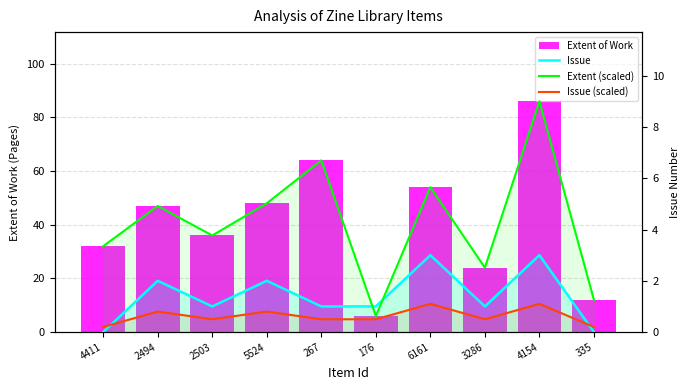

The value of Extent (scaled) at 6161 is 5.7. True or false?

True